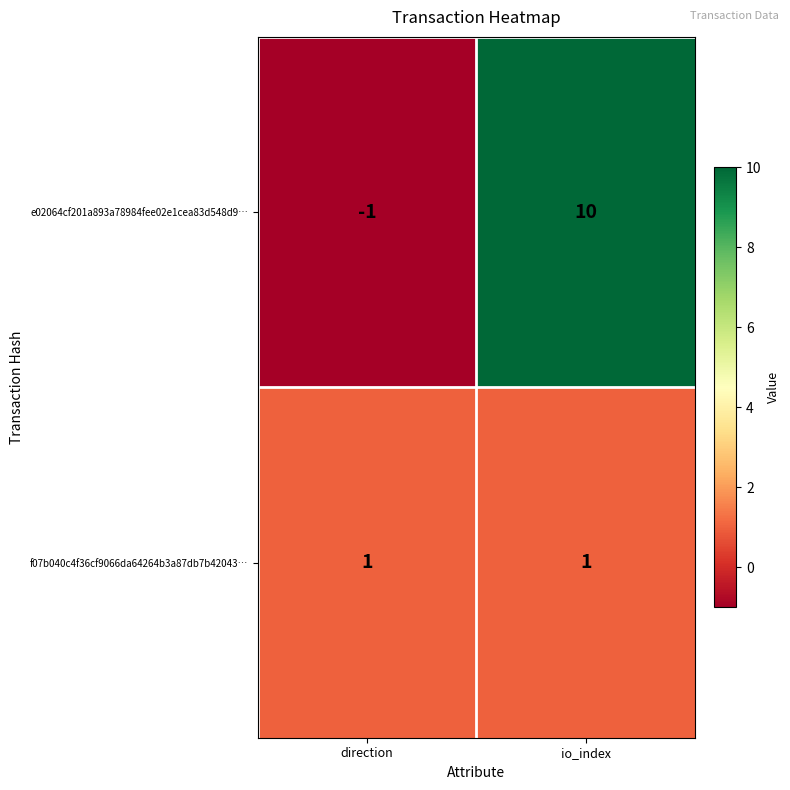

At how many categories does at least one series exceed 0?

2